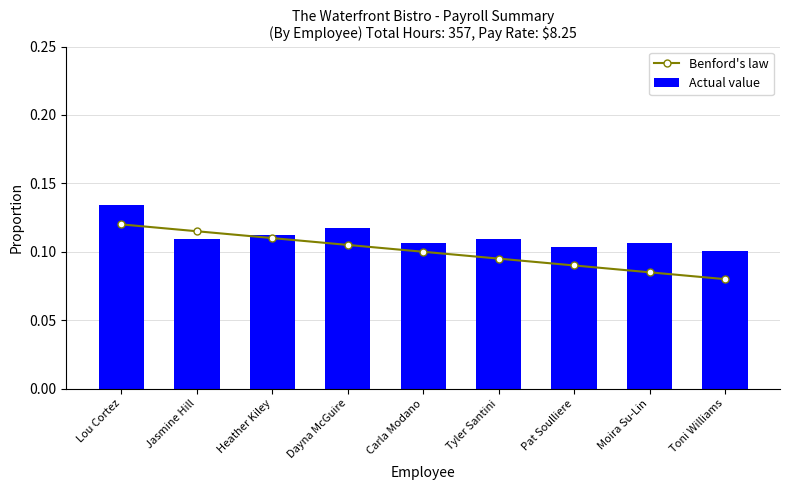

Rank the categories by Actual value value from highest to lowest.

Lou Cortez, Dayna McGuire, Heather Kiley, Jasmine Hill, Tyler Santini, Carla Modano, Moira Su-Lin, Pat Soulliere, Toni Williams